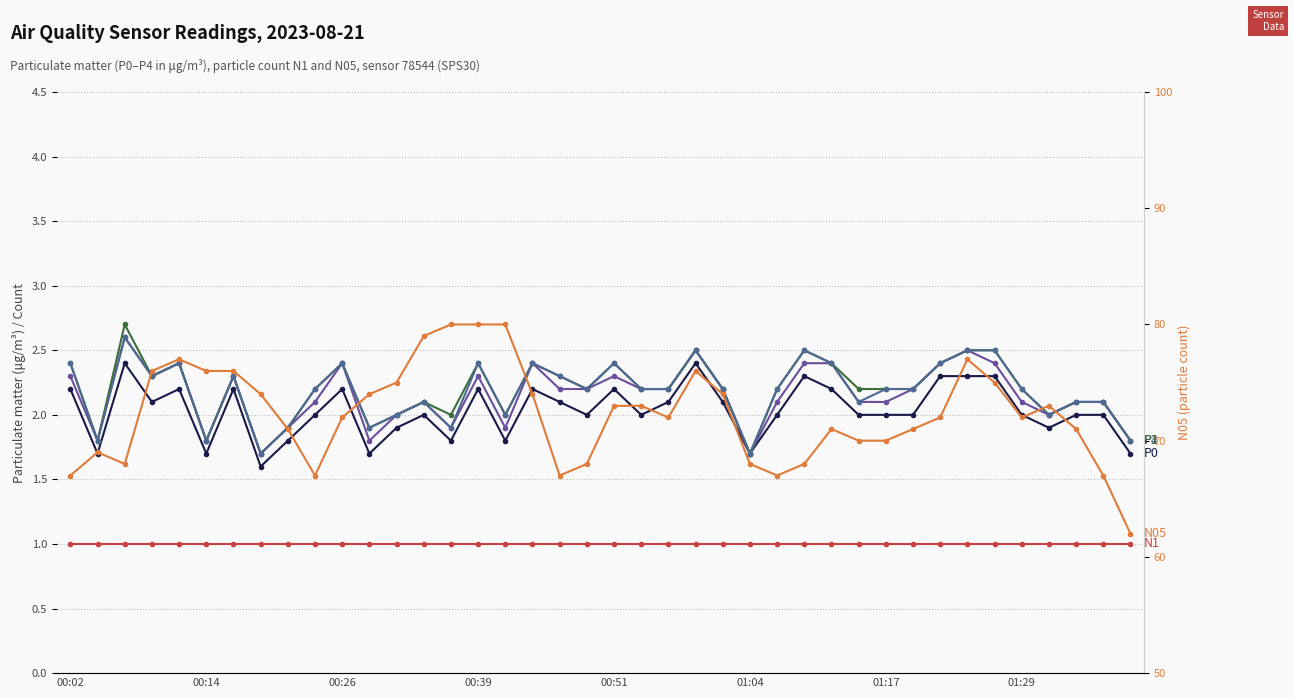

At which label does P1 first exceed 2?

00:02